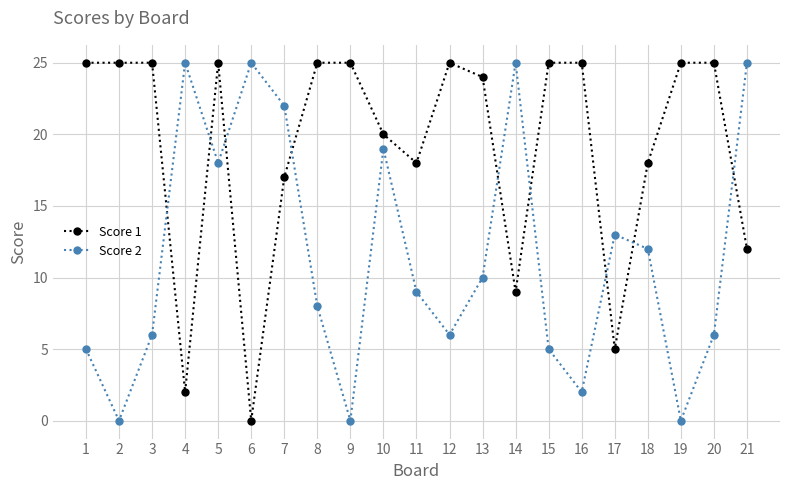

True or false: Score 1 and Score 2 cross at least once.

True